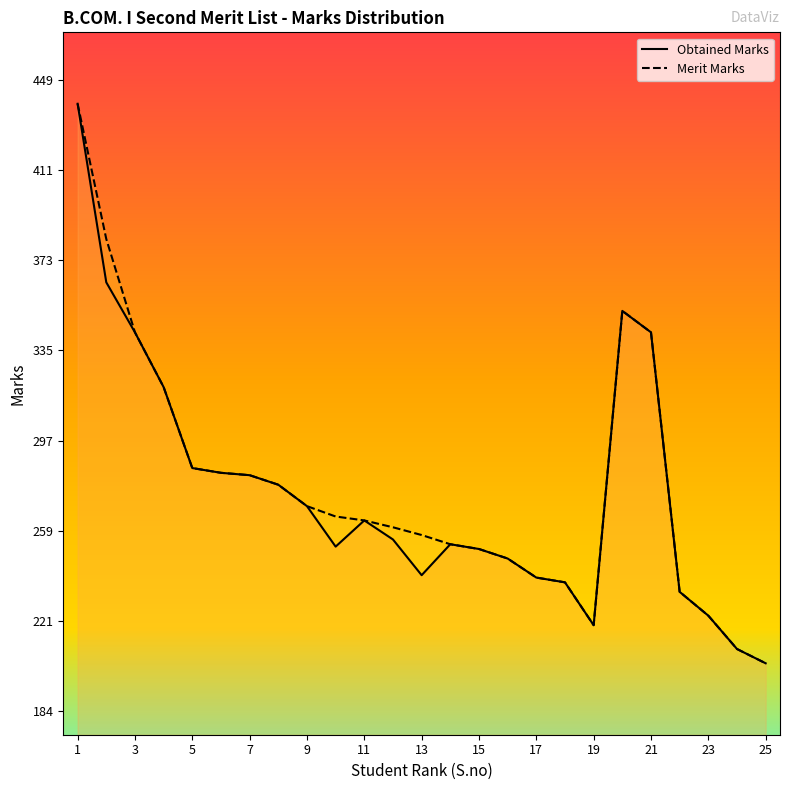

True or false: Obtained Marks and Merit Marks intersect in this chart.

False